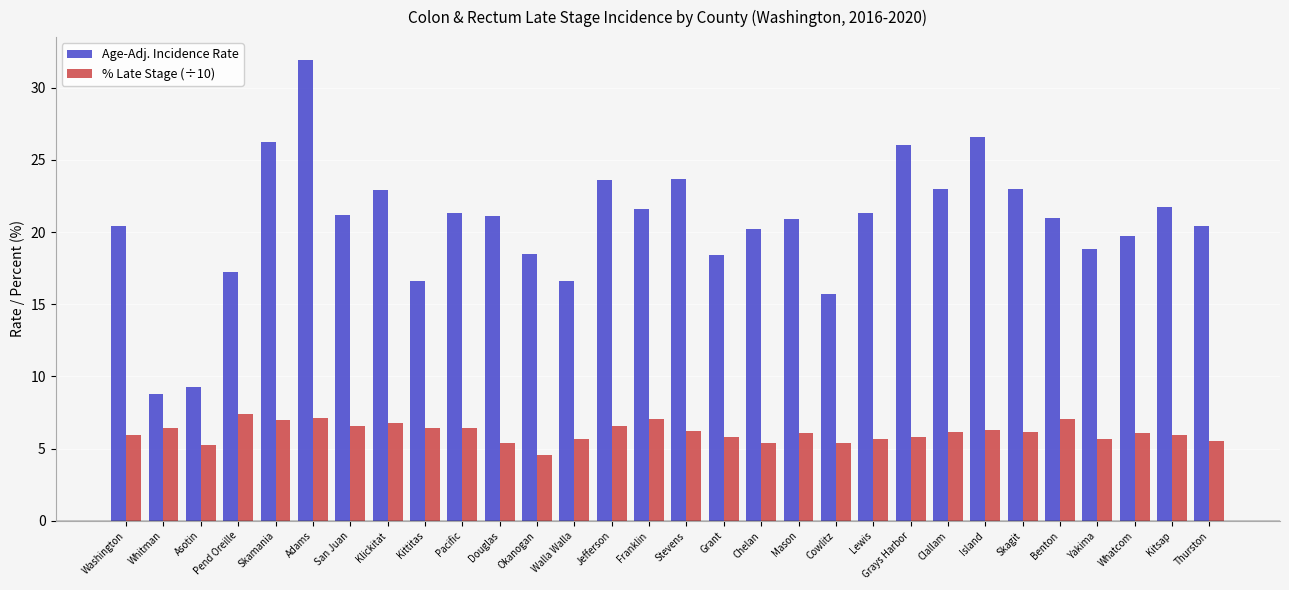

What is the label of the 9th bar from the right?

Grays Harbor